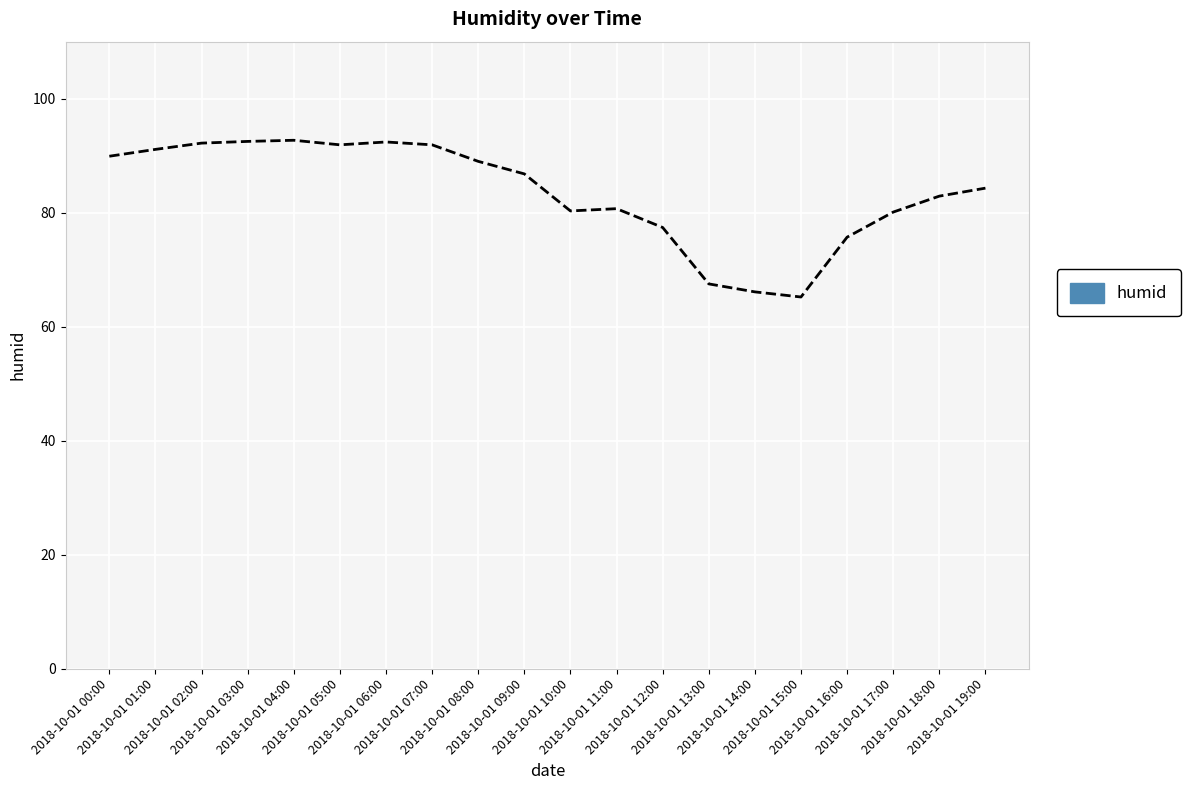

Which label corresponds to the smallest value in the chart?

2018-10-01 15:00